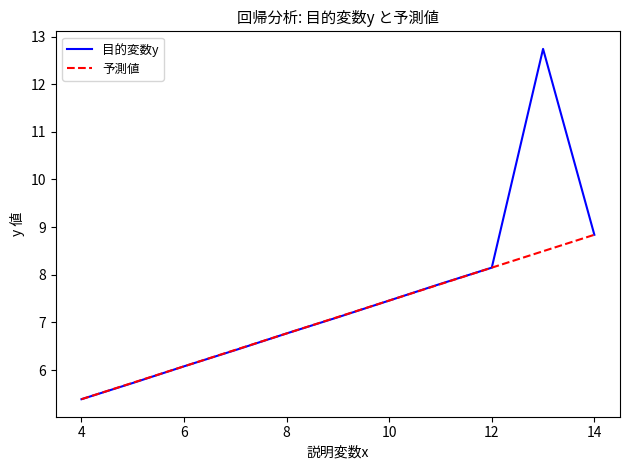

What is the minimum value shown in the chart?

5.4